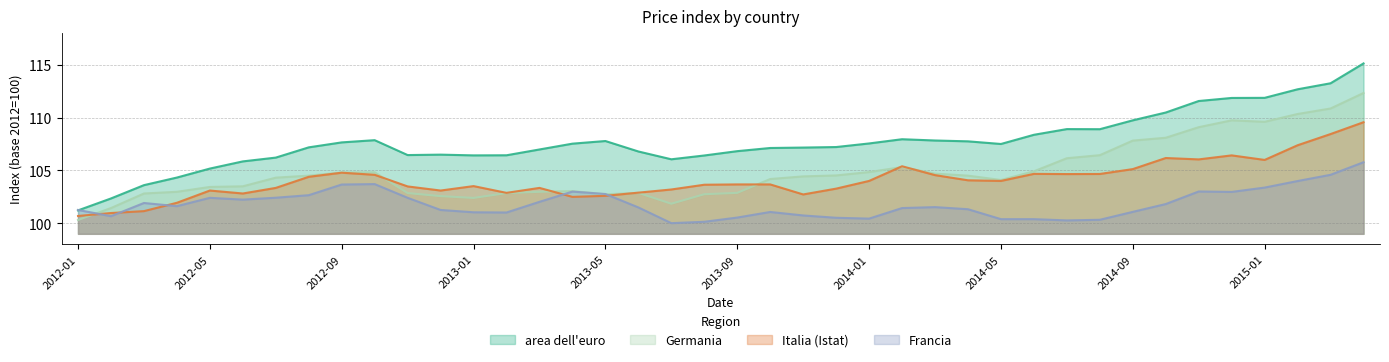

How many data points does each series have?

40